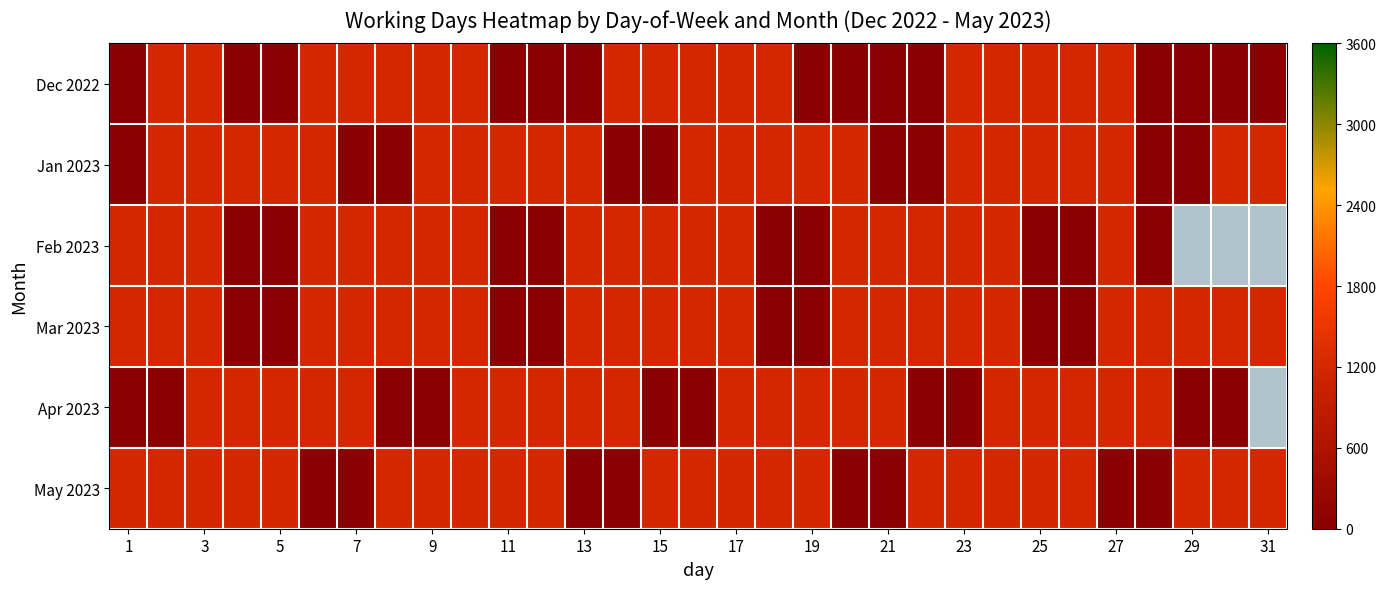

List the series in order of their overall mean, highest first.

Jan 2023, Feb 2023, Mar 2023, Apr 2023, May 2023, Dec 2022